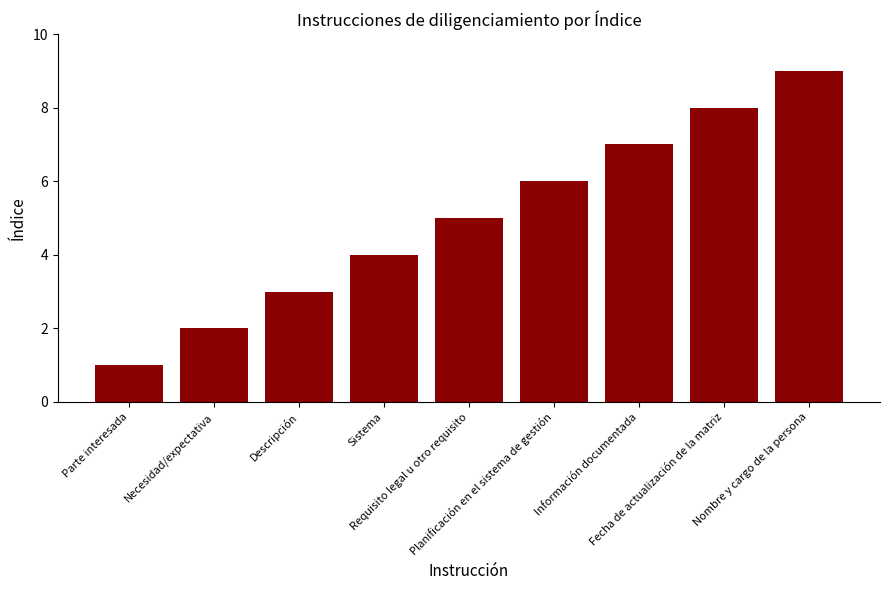

Which category has the highest value across all series?

Nombre y cargo de la persona